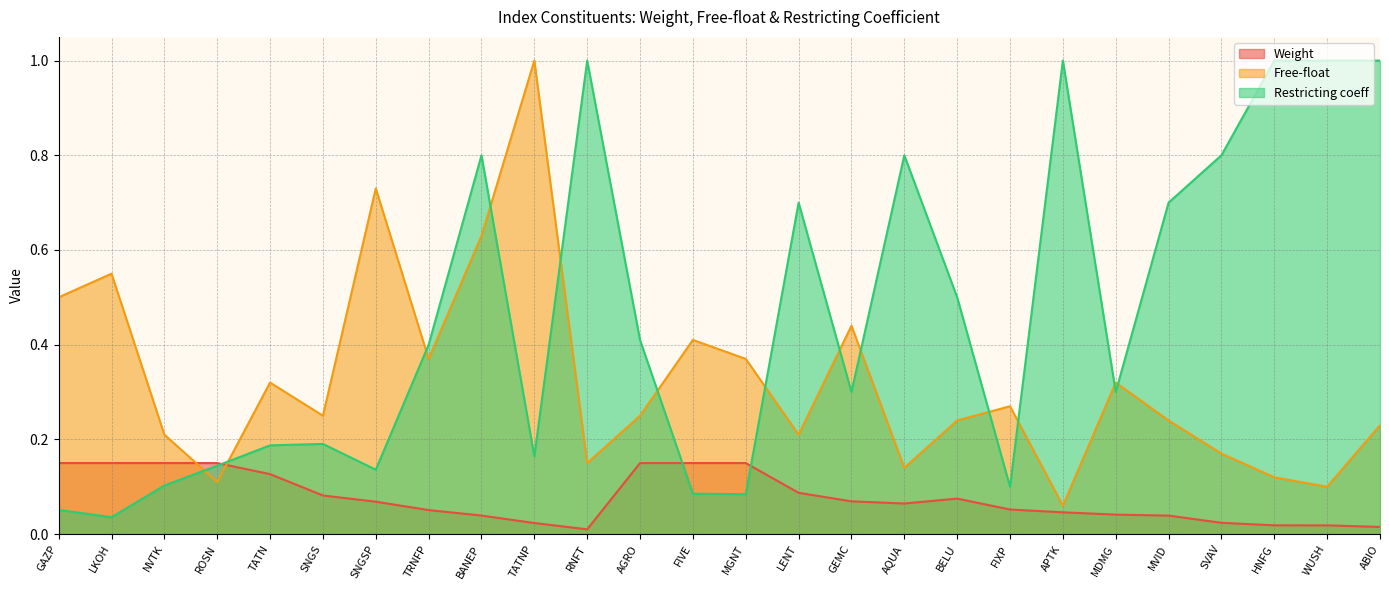

What is the greatest value displayed?

1.0